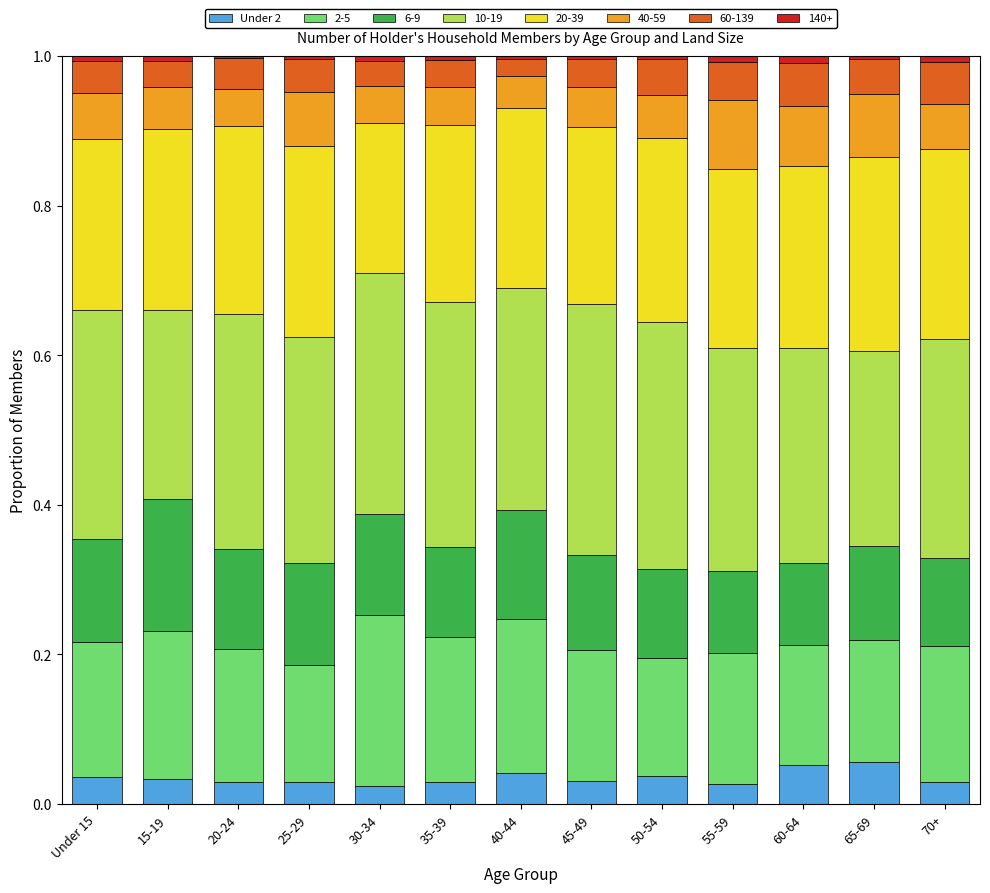

Count the number of data series in this chart.

8